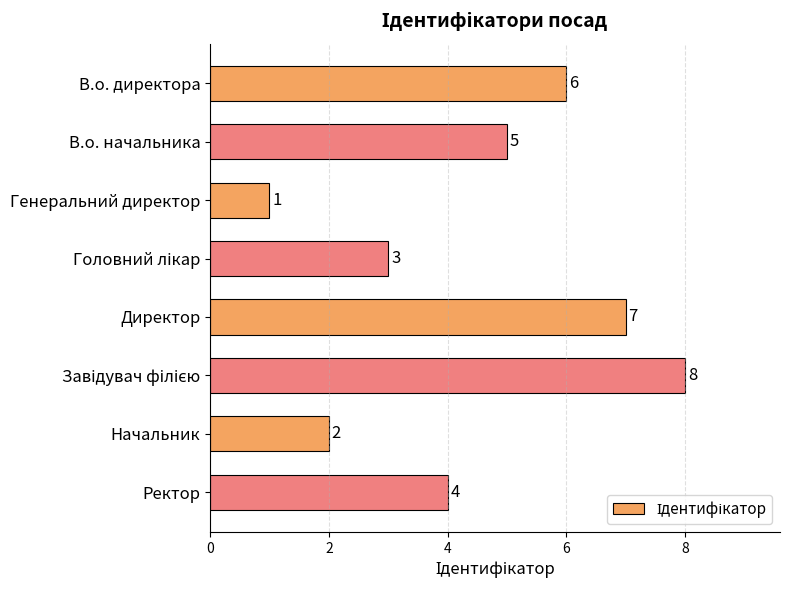

What is the change in value from Генеральний директор to Директор?

+6